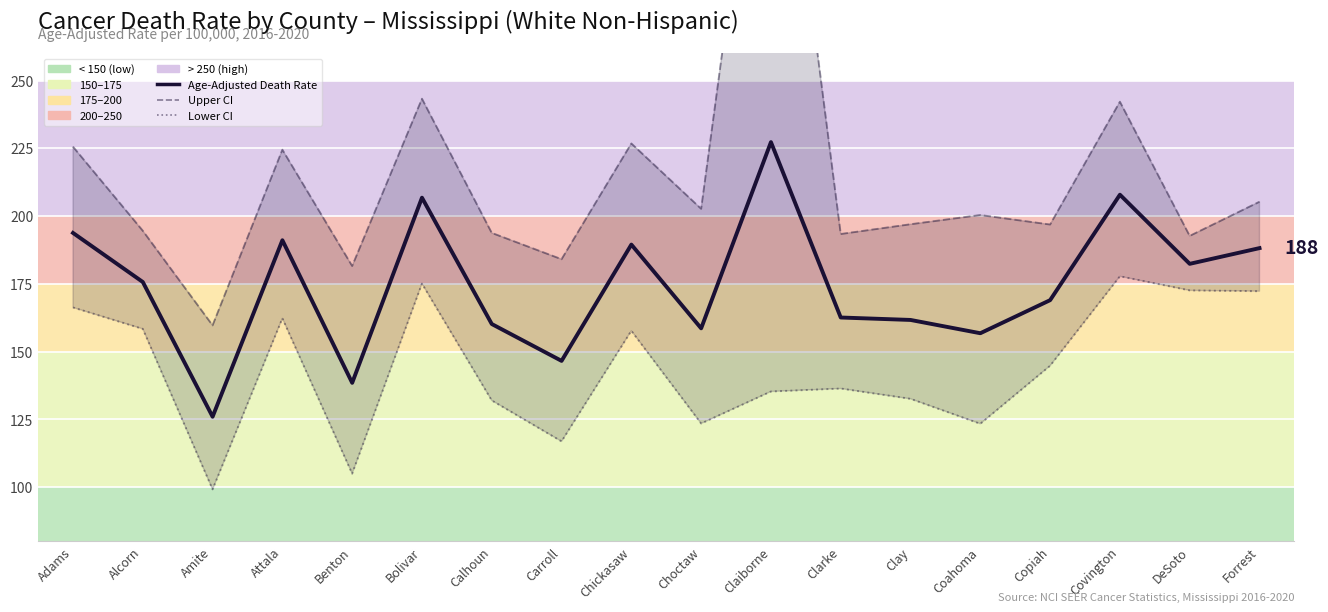

Where is the first local maximum for Lower CI?

Attala